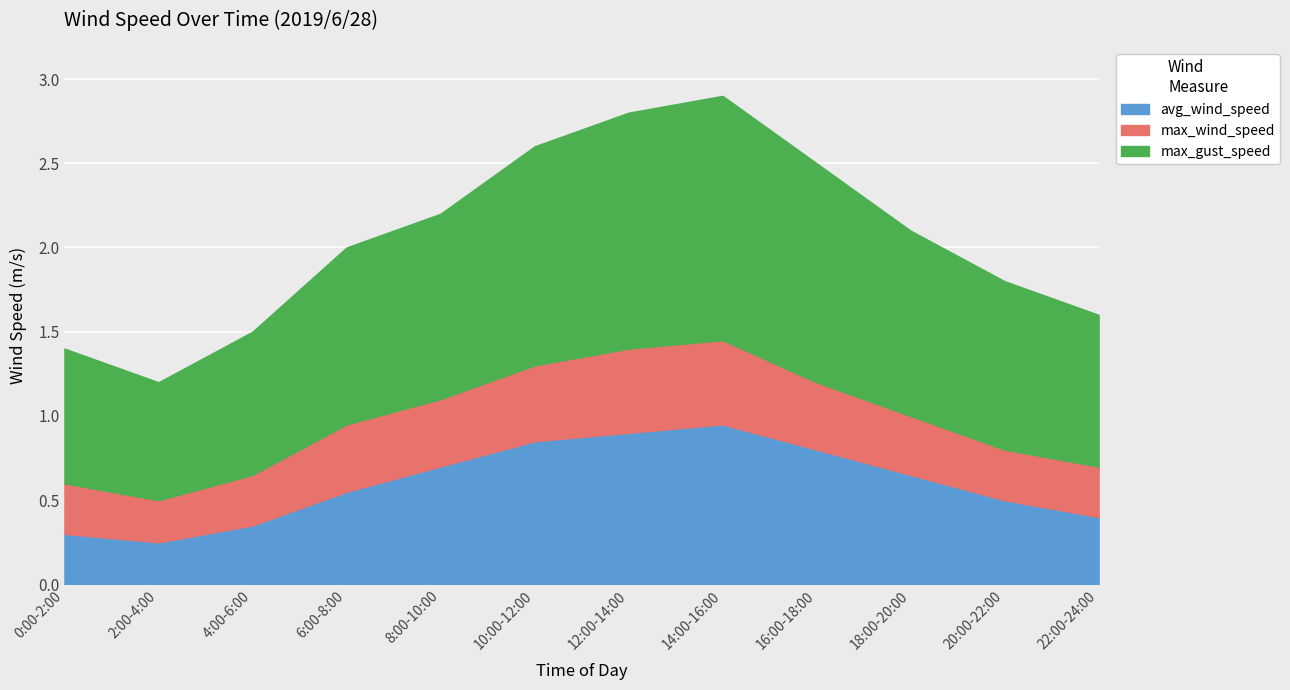

What is the label of the 6th point from the left?

10:00-12:00